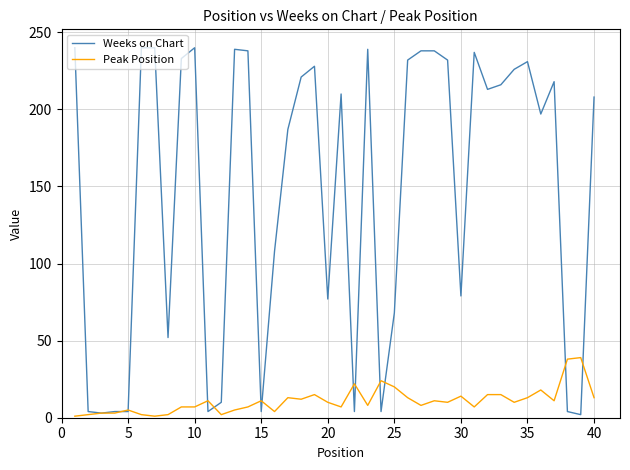

Which series has the largest range (max minus min)?

Weeks on Chart